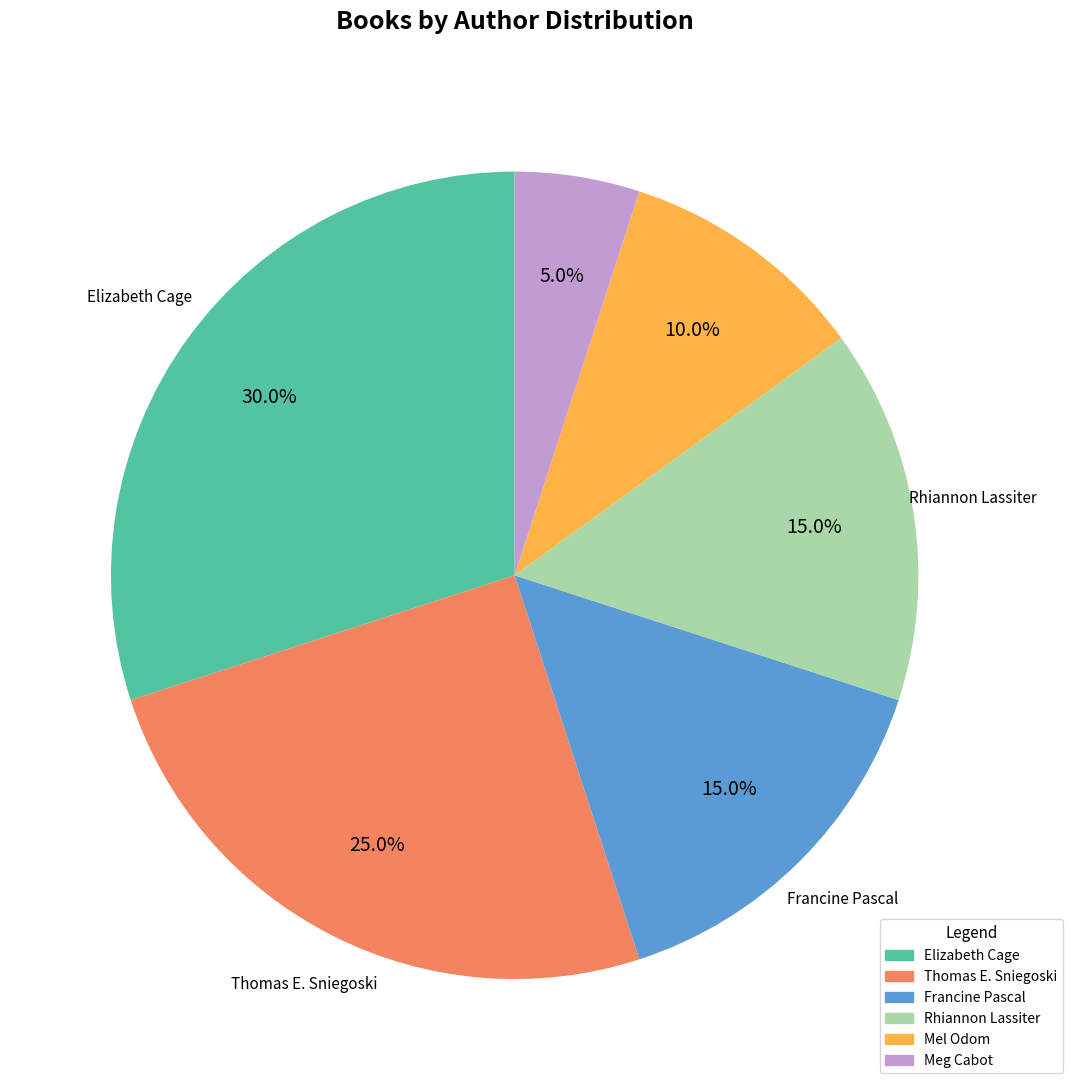

Between Francine Pascal and Meg Cabot, which is larger?

Francine Pascal